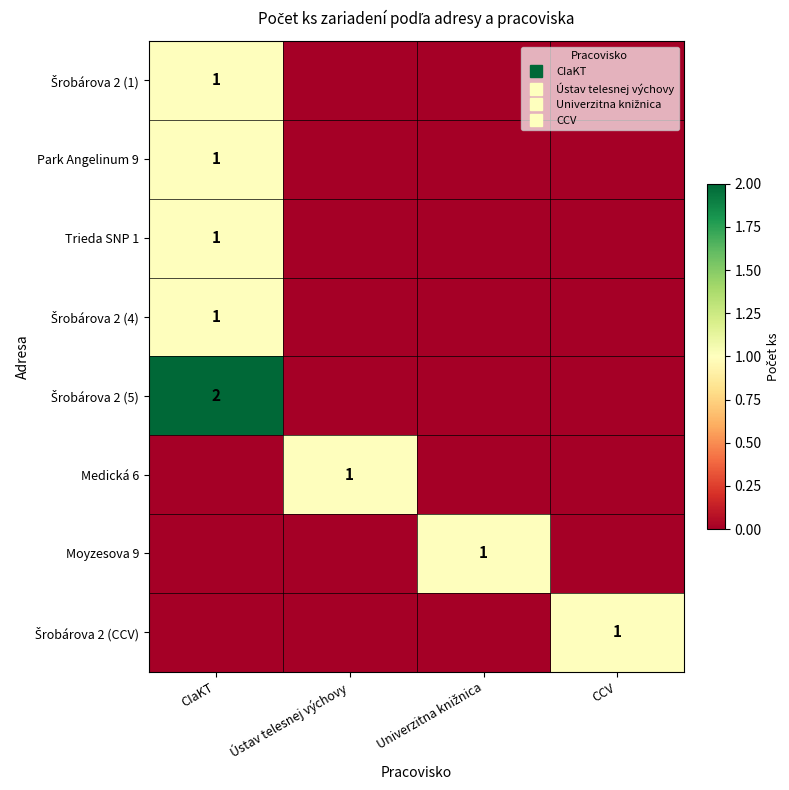

Rank the series at CCV from highest to lowest value.

Šrobárova 2 (CCV), Šrobárova 2 (1), Park Angelinum 9, Trieda SNP 1, Šrobárova 2 (4), Šrobárova 2 (5), Medická 6, Moyzesova 9